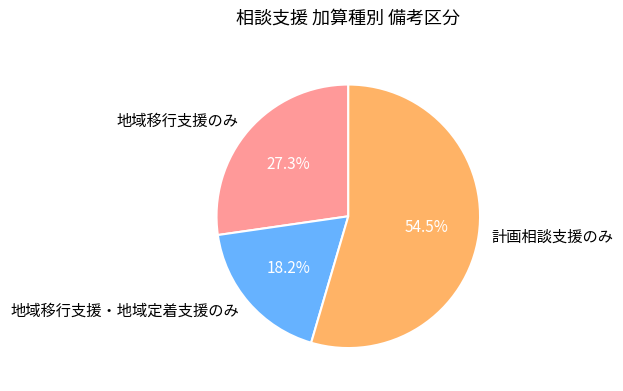

How much of the chart is everything except 地域移行支援のみ?

72.7%